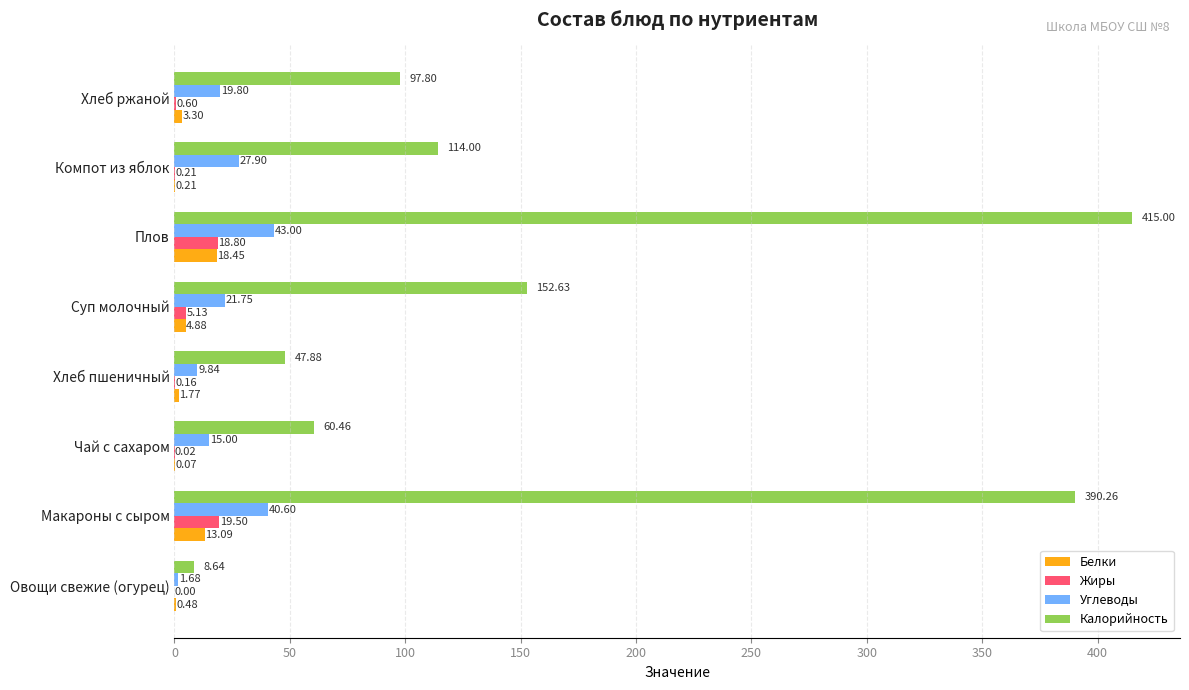

Where is Углеводы nearest to the value 22?

Суп молочный